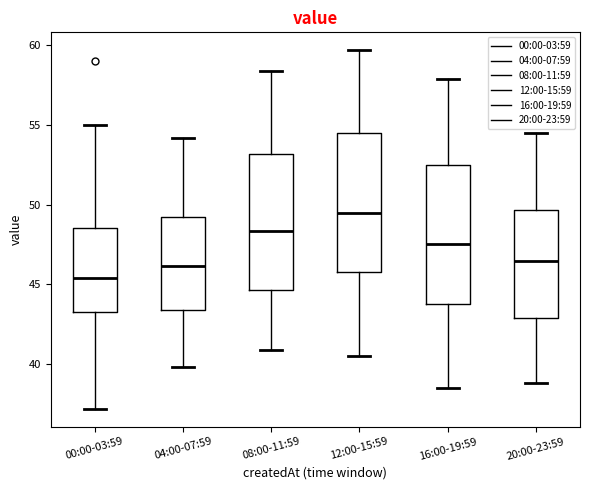

Which box's median line is the highest?

12:00-15:59